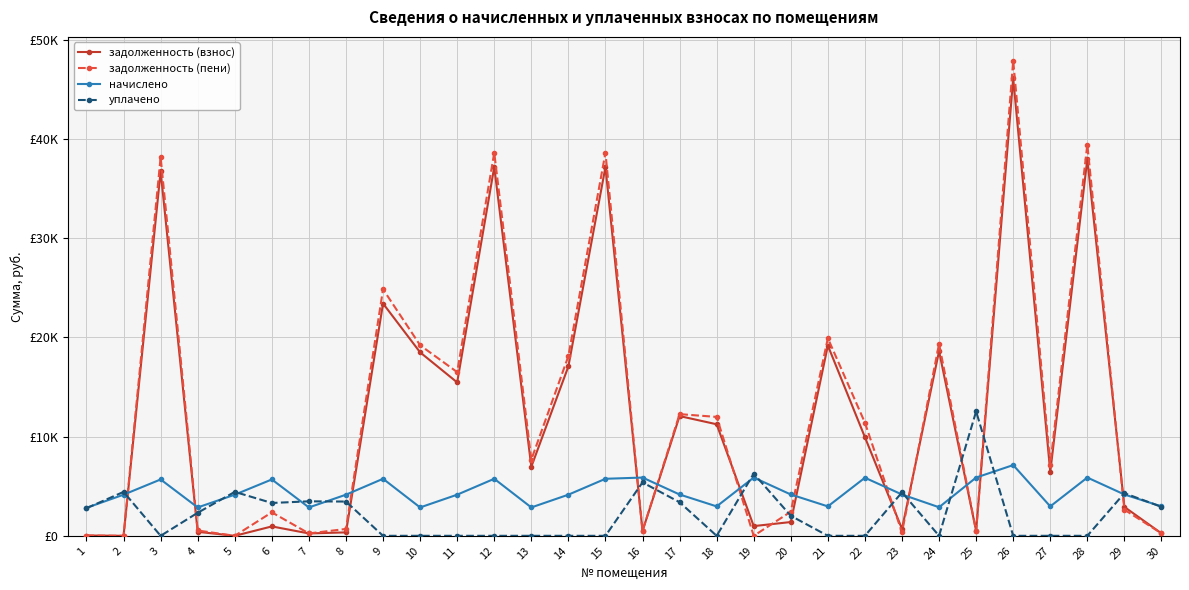

Reading right to left, what are all the values shown in this chart?

задолженность (взнос): 247.2	2909.9	37987.2	6442.1	46131.4	489.3	18626.4	694.4	9943.0	19185.1	1388.8	979.2	11247.5	12074.5	488.1	37190.6	17081.9	6963.4	37190.6	15469.6	18502.3	23425.6	345.6	238.4	947.2	0.0	401.7	36756.0	0.0	30.5
задолженность (пени): 247.2	2633.5	39456.0	7183.7	47914.6	488.1	19346.4	346.0	11407.0	19926.7	2430.4	0.3	11989.1	12269.8	488.9	38628.2	18118.7	7678.6	38628.2	16506.4	19217.5	24863.2	691.4	238.4	2368.0	0.0	535.8	38176.8	0.0	30.1
начислено: 2966.4	4166.4	5875.2	2966.4	7132.8	5875.2	2880.0	4166.4	5856.0	2966.4	4166.4	5875.2	2966.4	4166.4	5875.2	5750.4	4147.2	2860.8	5750.4	4147.2	2860.8	5750.4	4147.2	2860.8	5683.2	4147.2	2860.8	5683.2	4147.2	2822.4
уплачено: 2918.9	4299.1	0.0	0.0	0.0	12545.6	0.0	4380.8	0.0	0.0	2018.2	6272.7	0.0	3385.2	5386.3	0.0	0.0	0.0	0.0	0.0	0.0	0.0	3453.8	3478.3	3310.6	4429.4	2324.4	0.0	4428.0	2785.0